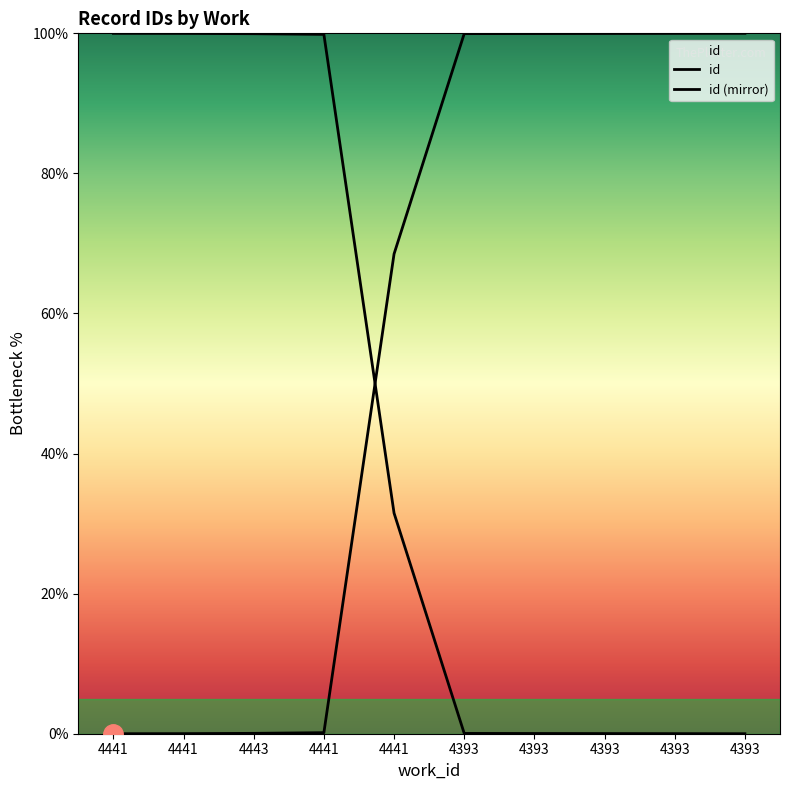

What is the approximate value at 4393?

100.0